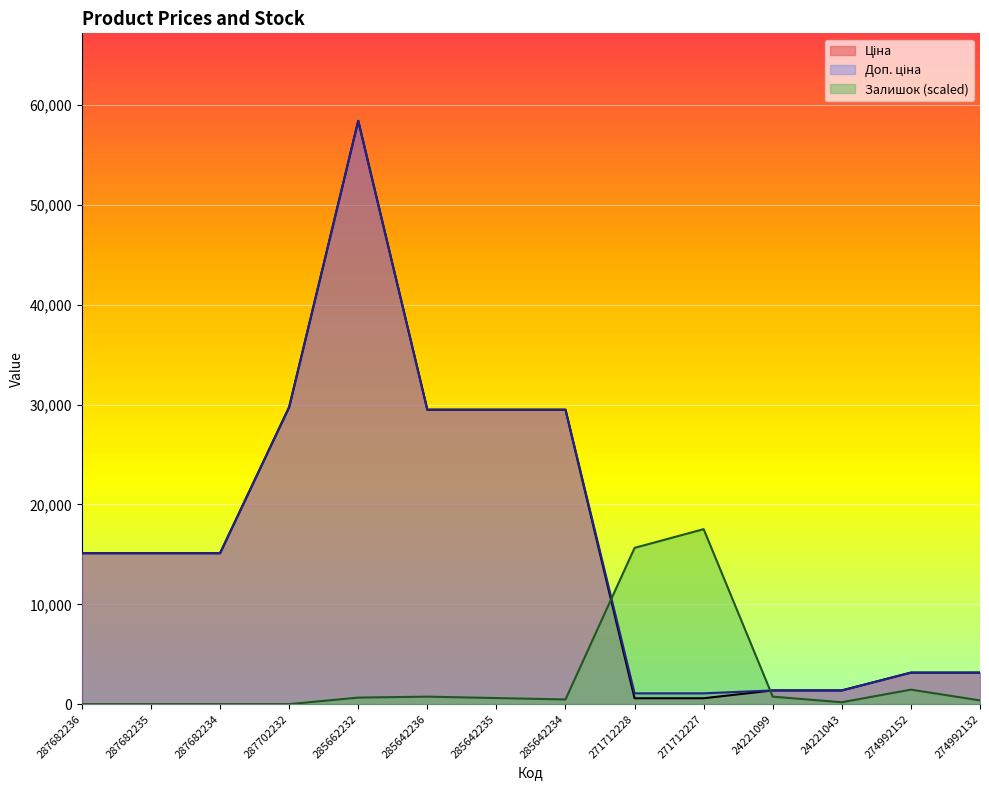

How many lines are shown in the chart?

3